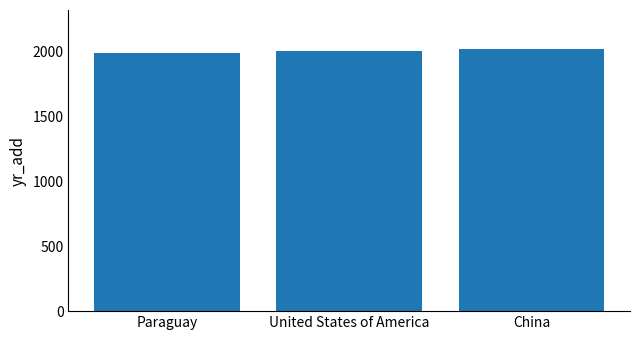

Approximately how many times larger is the value at Paraguay compared to United States of America?

1.0